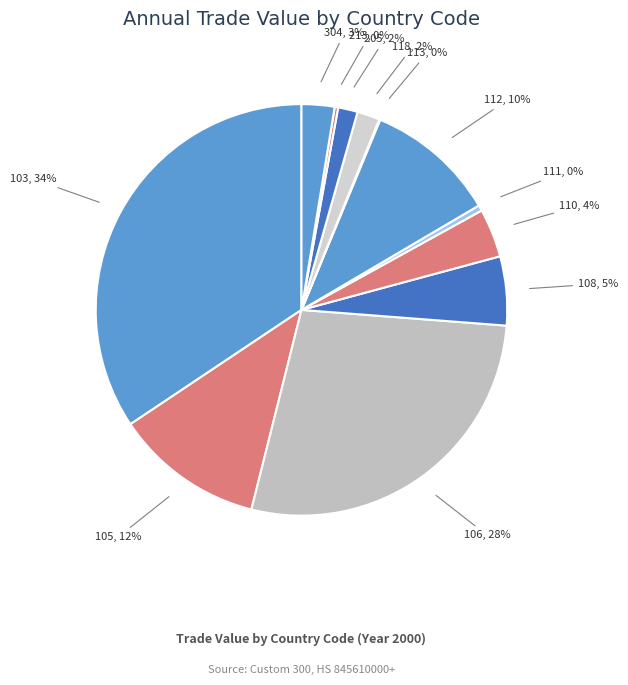

How many slices are in this pie chart?

12